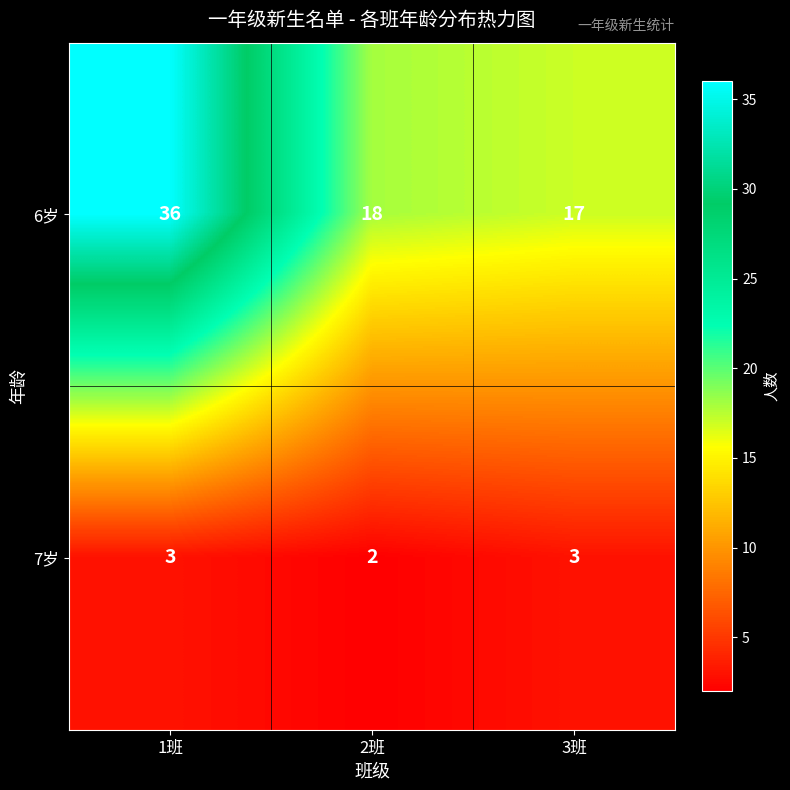

Which label corresponds to the smallest value in the chart?

2班